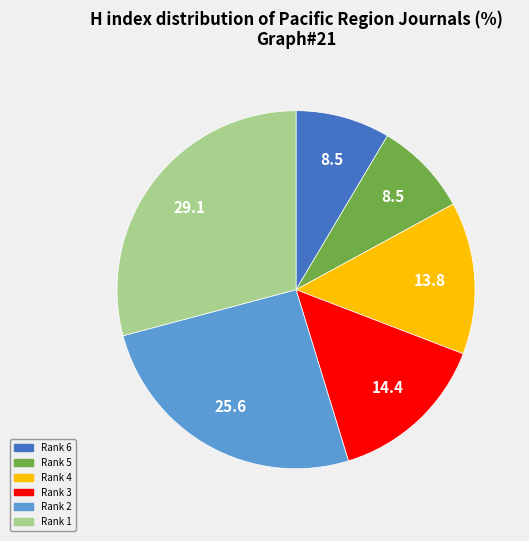

The Rank 6 slice represents 9% of the pie. True or false?

True